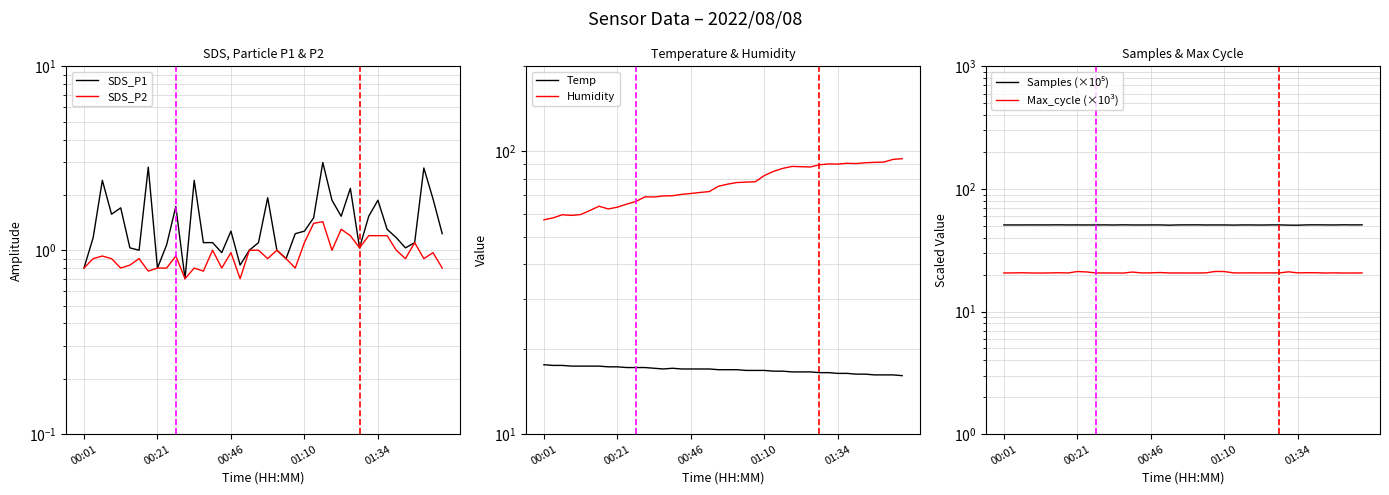

What are all the series names shown in the legend?

SDS_P1, SDS_P2, Temp, Humidity, Samples (×10⁵), Max_cycle (×10³)